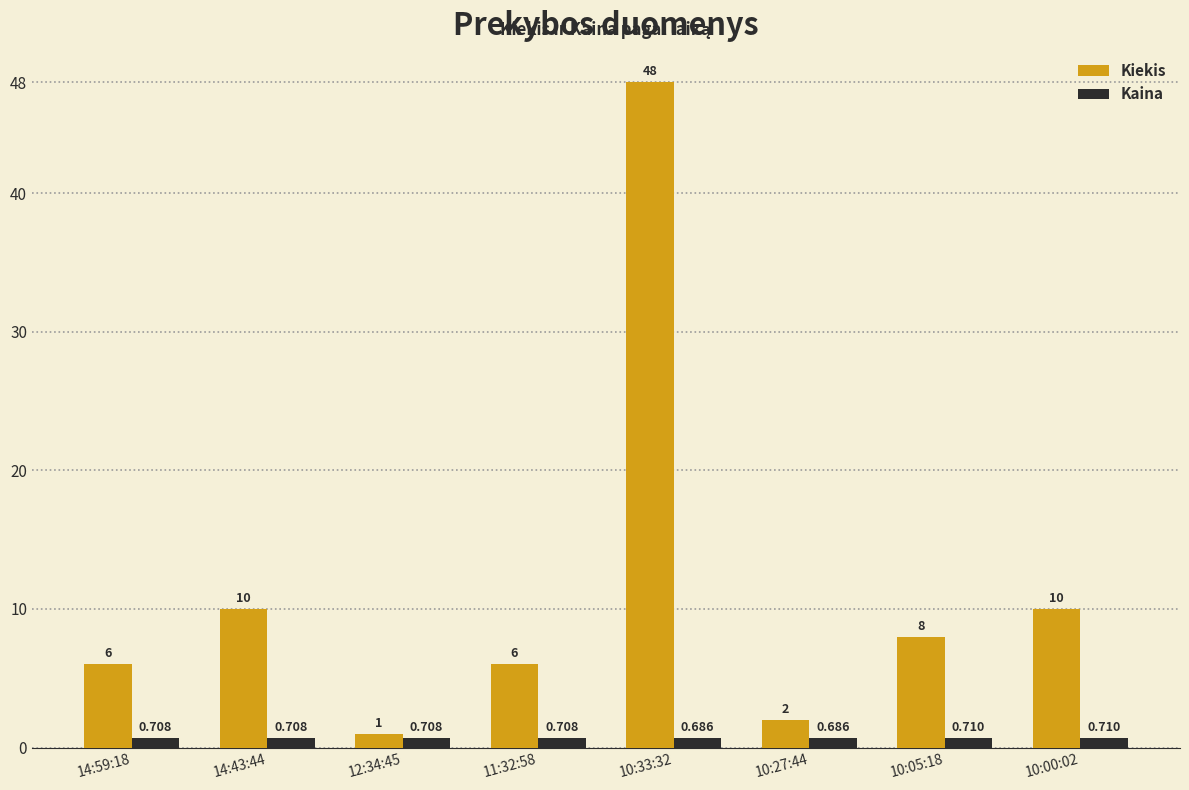

Which series has the largest range (max minus min)?

Kiekis